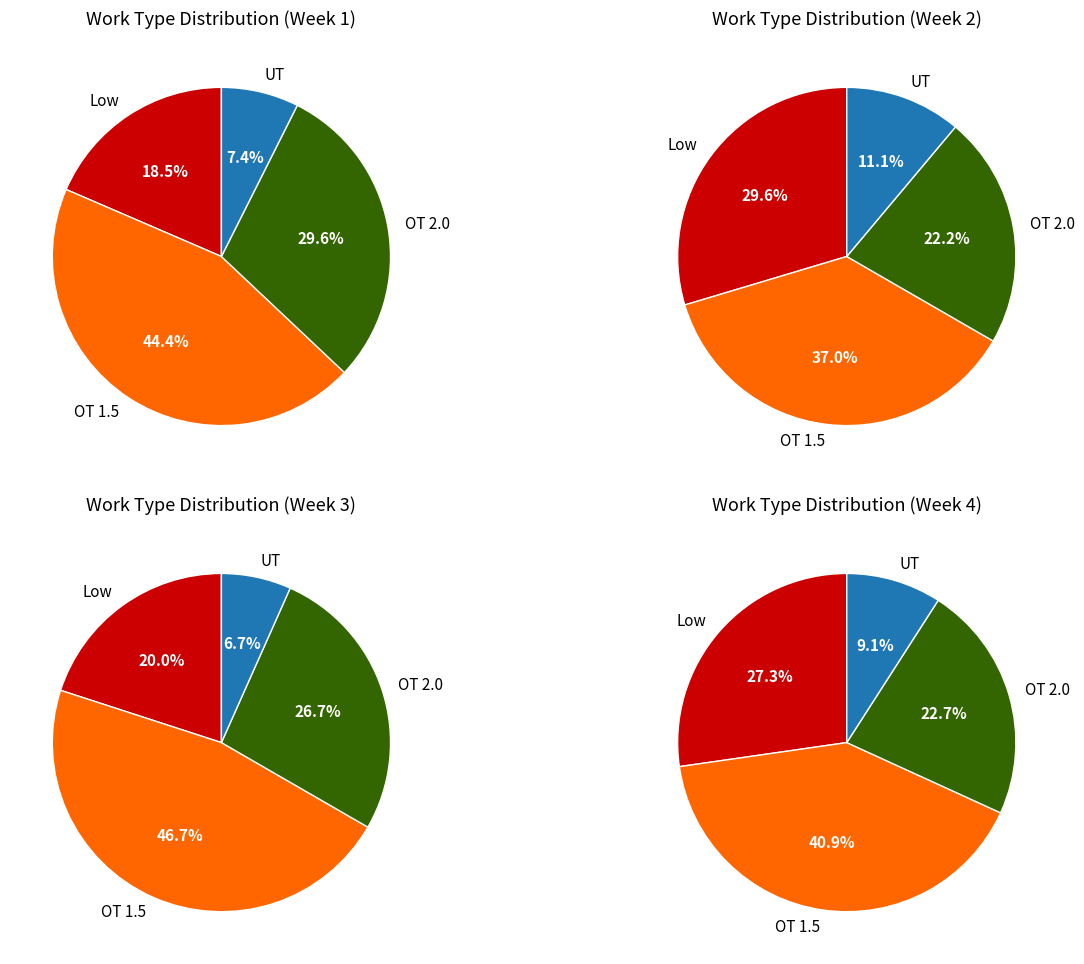

Is there any slice that represents more than half of the pie?

No